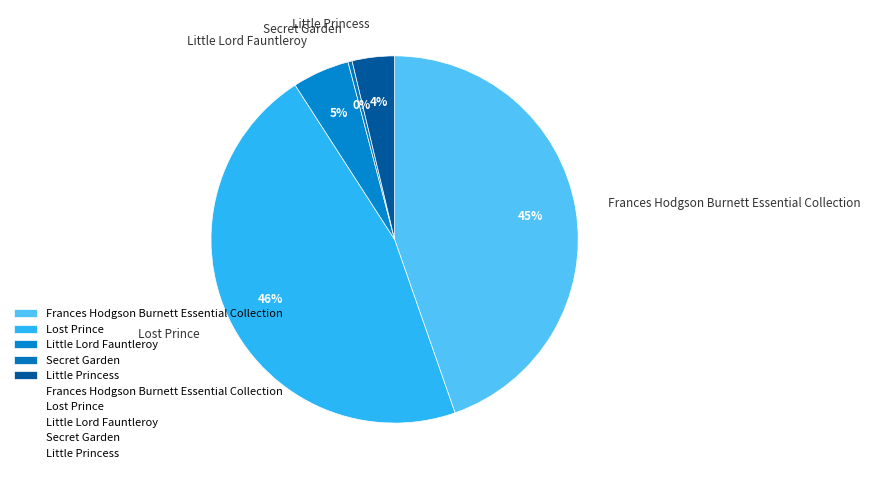

Between Lost Prince and Secret Garden, which is larger?

Lost Prince